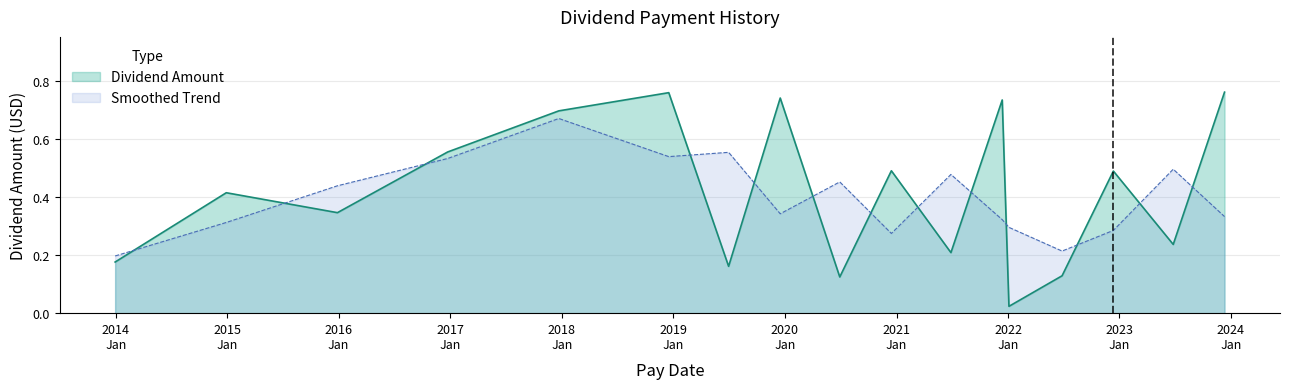

Reading right to left, what are all the values shown in this chart?

0.8	0.2	0.5	0.1	0.0	0.7	0.2	0.5	0.1	0.7	0.2	0.8	0.7	0.6	0.3	0.4	0.2